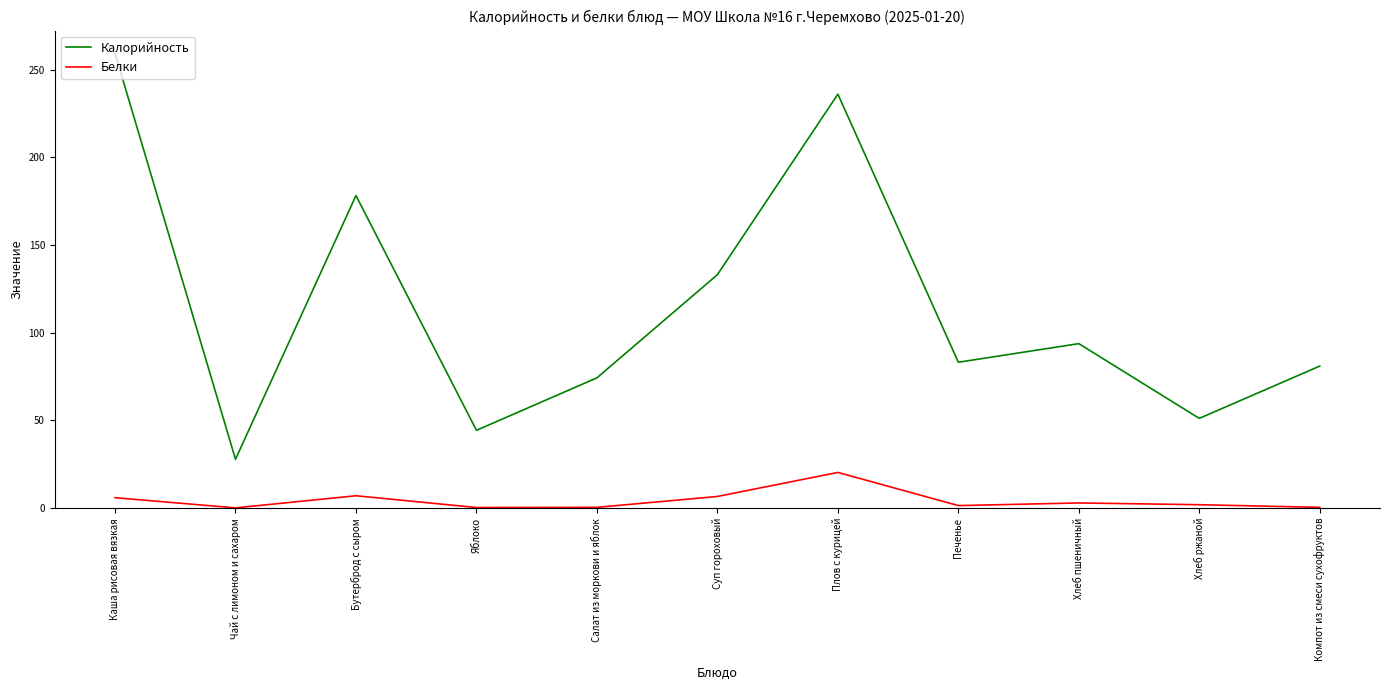

What are all the series names shown in the legend?

Калорийность, Белки